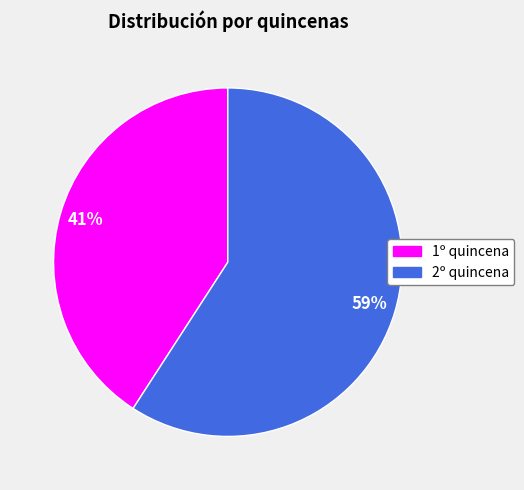

To the nearest percent, what is the difference between the largest and smallest slice percentages?

18%